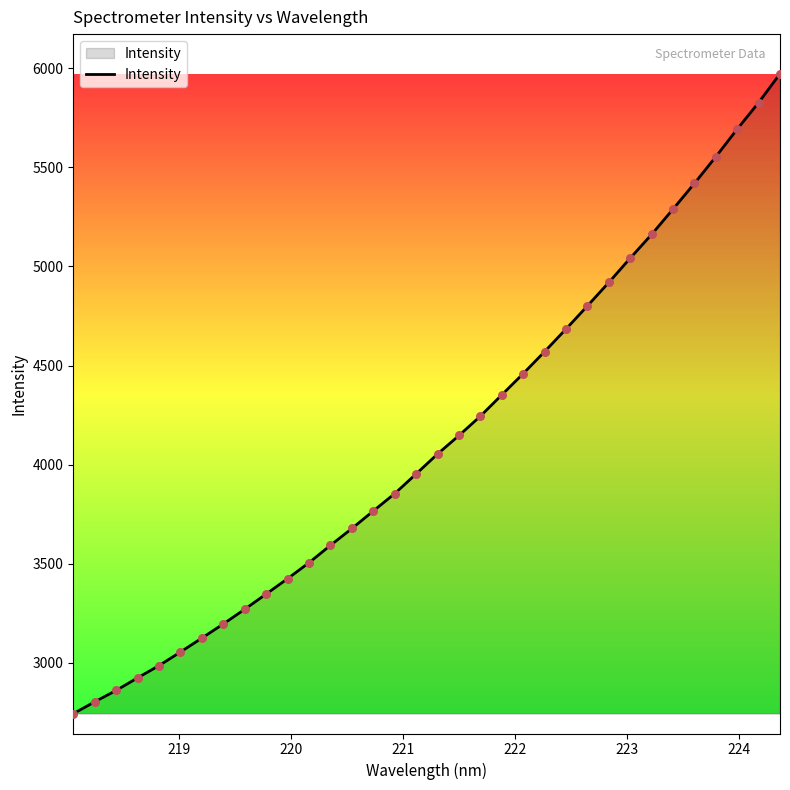

What is the maximum value shown in the chart?

5972.3